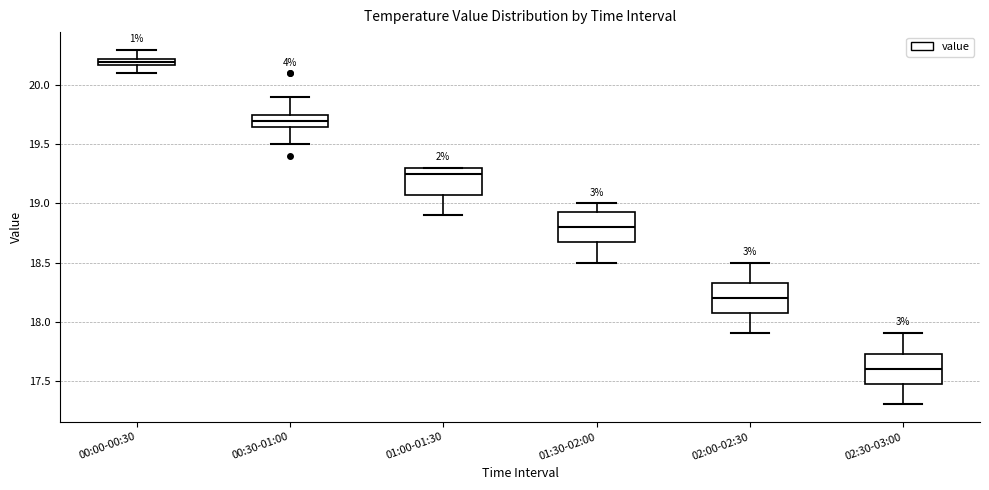

Which box's median line is the highest?

00:00-00:30